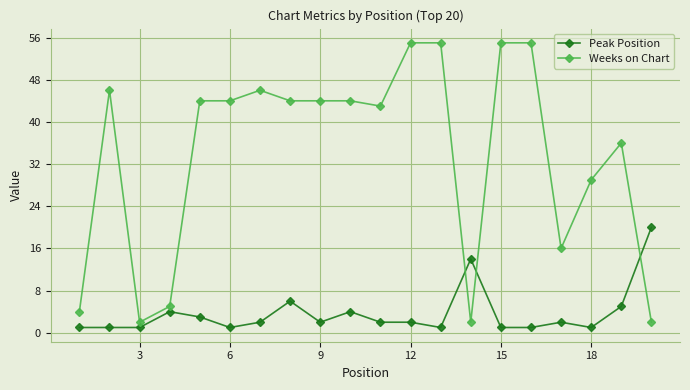

What is the difference between the maximum and minimum values in the Peak Position series?

19